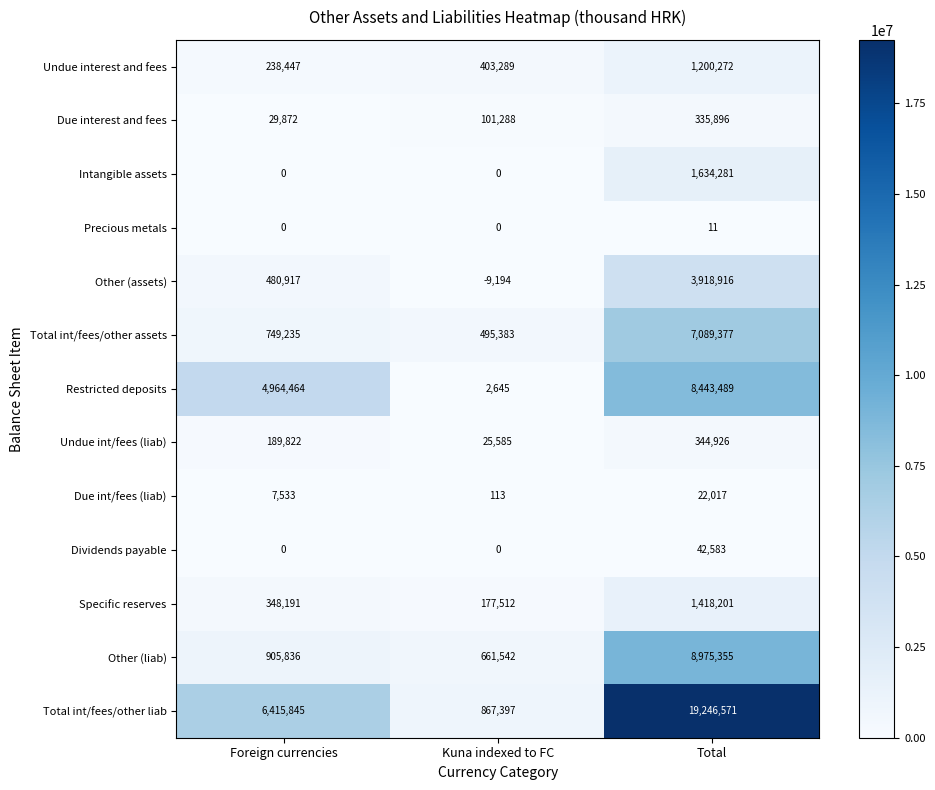

What is the difference between the second highest and minimum values in the Restricted deposits series?

4961819